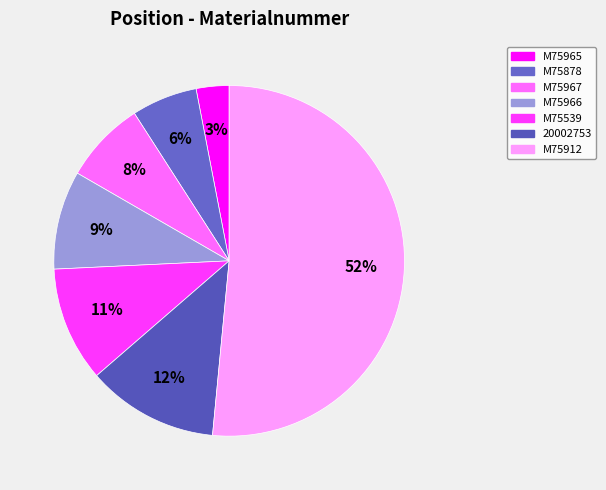

Rank the categories by value from lowest to highest.

M75965, M75878, M75967, M75966, M75539, 20002753, M75912